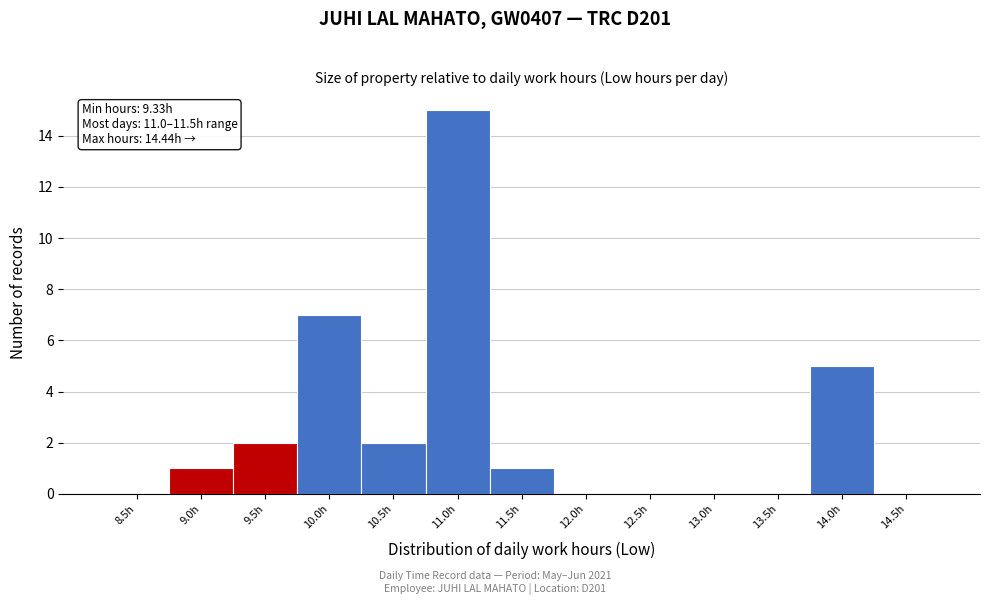

Reading right to left, list all the values displayed in this chart.

14.5h=0	14.0h=5	13.5h=0	13.0h=0	12.5h=0	12.0h=0	11.5h=1	11.0h=15	10.5h=2	10.0h=7	9.5h=2	9.0h=1	8.5h=0